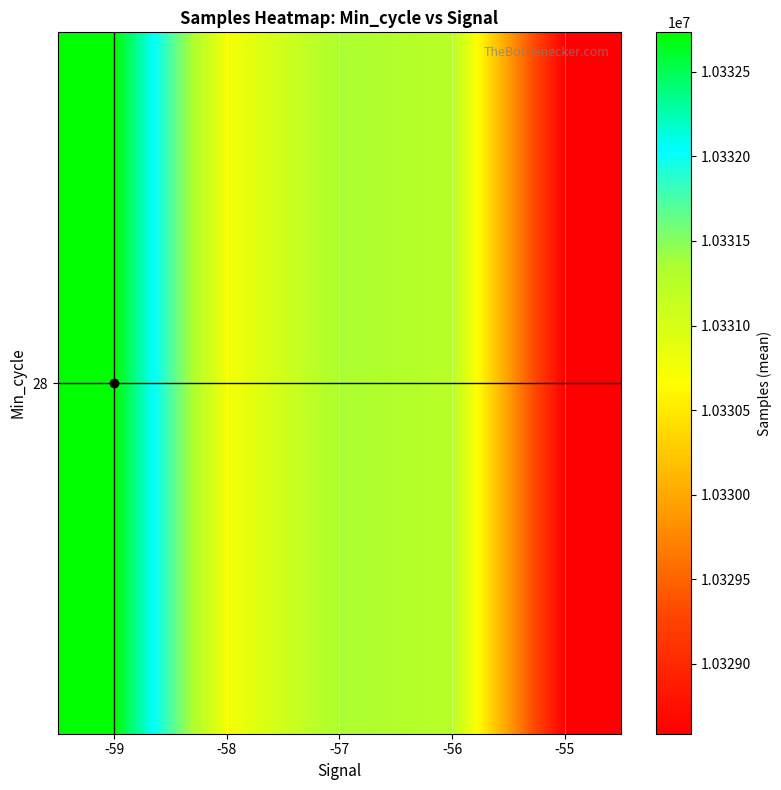

What is the difference between the second highest and minimum values?

2776.1